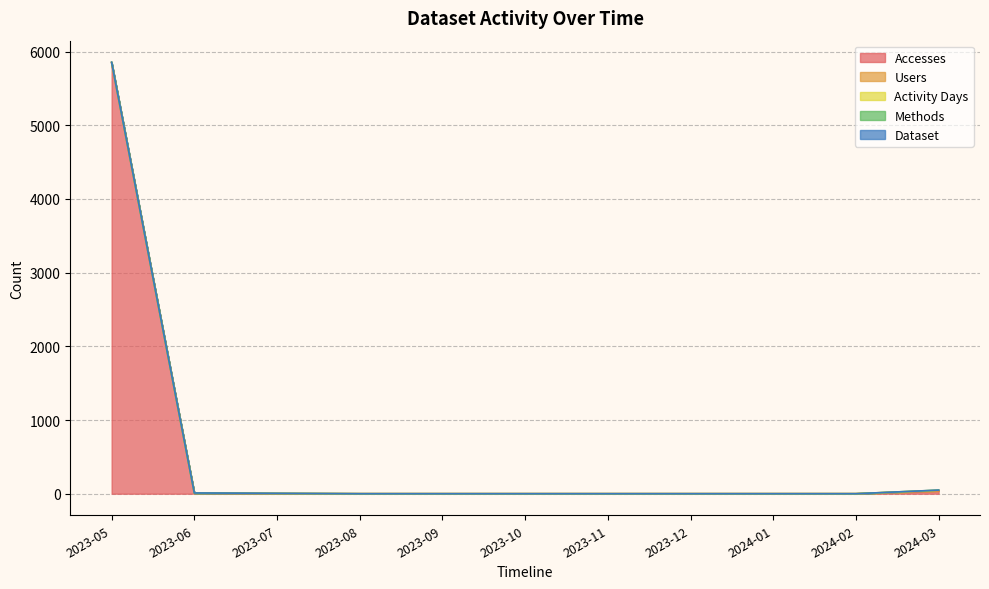

True or false: Activity Days has more than 0 interior local peaks.

False